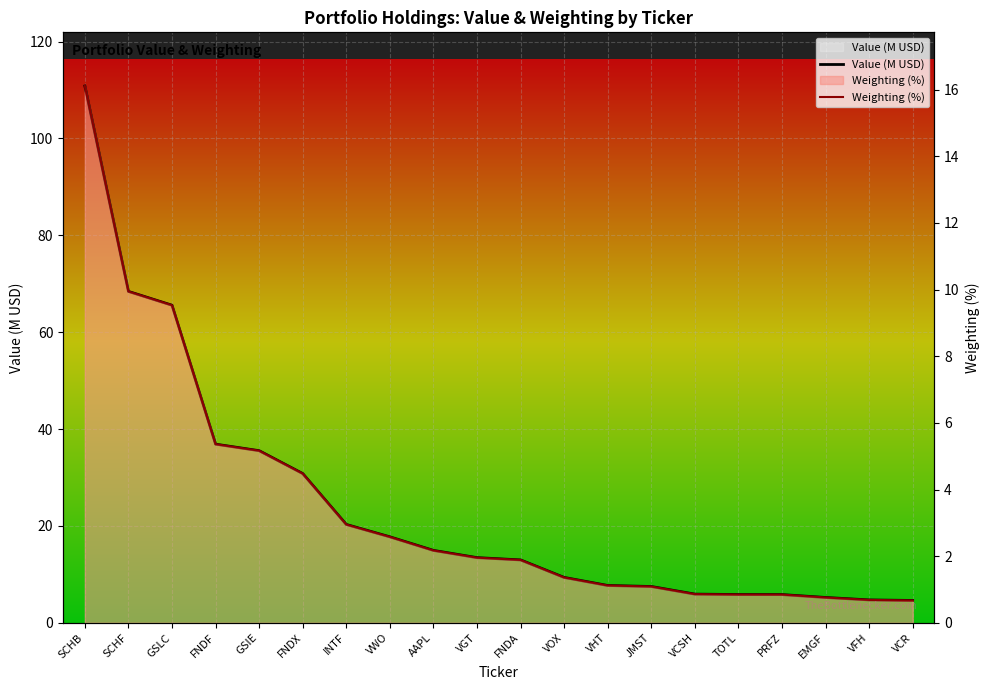

What is the approximate value of Value (M USD) at GSIE?

35.5